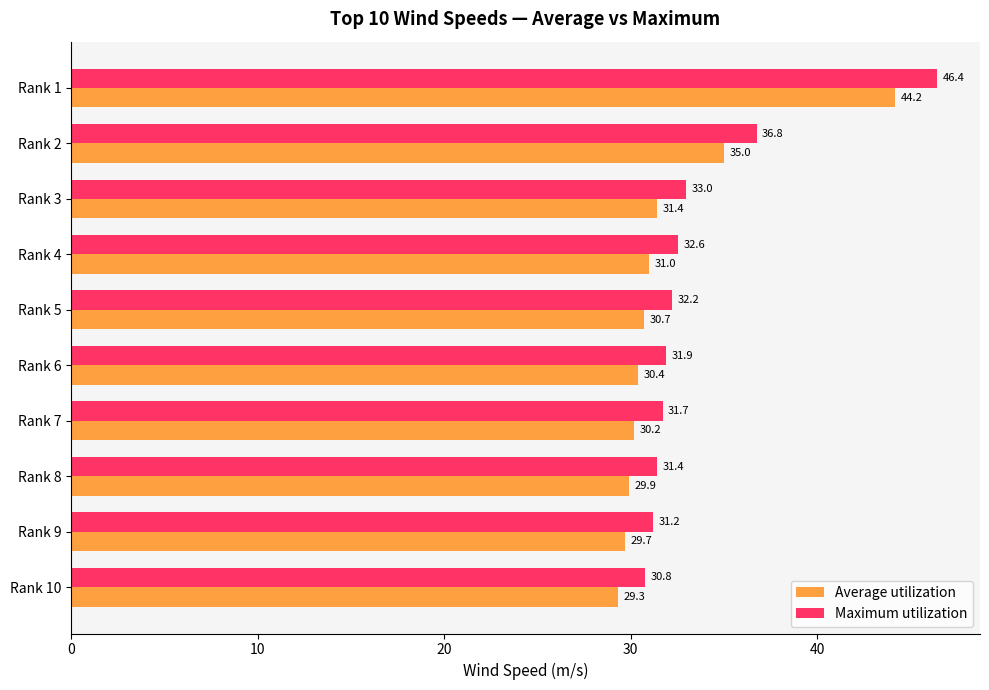

What is the average value of the Average utilization series?

32.2